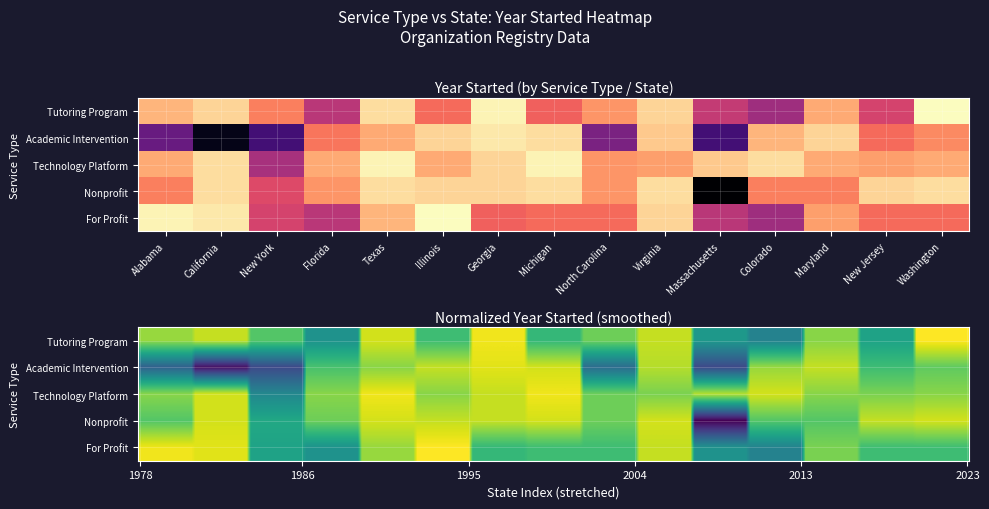

What is the lowest value of the Nonprofit series?

1978